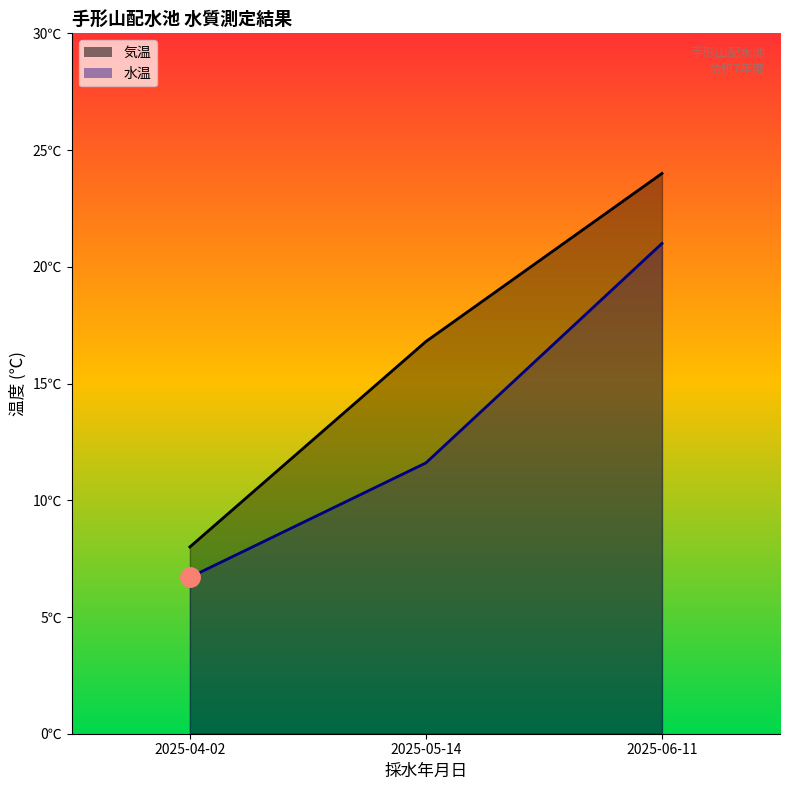

What is the total value across all series at 2025-05-14?

28.4